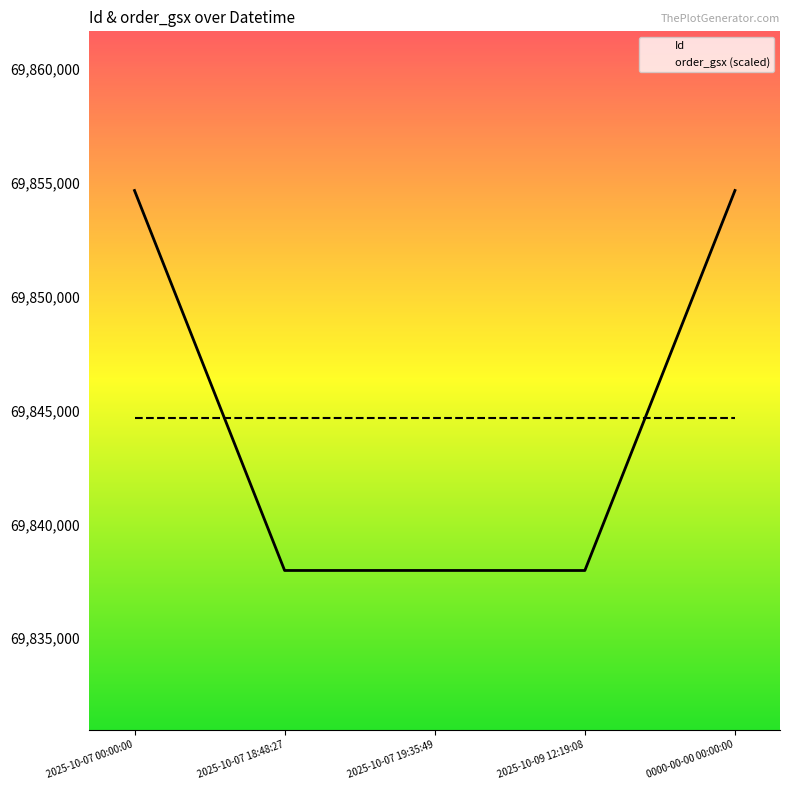

Between 2025-10-07 19:35:49 and 2025-10-07 00:00:00, which is larger?

2025-10-07 00:00:00